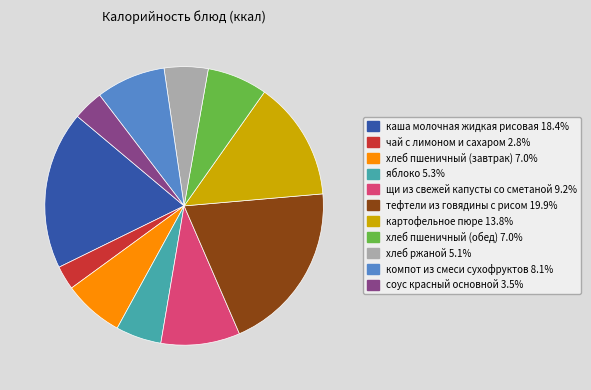

Do яблоко and соус красный основной together represent more than half of the pie?

No